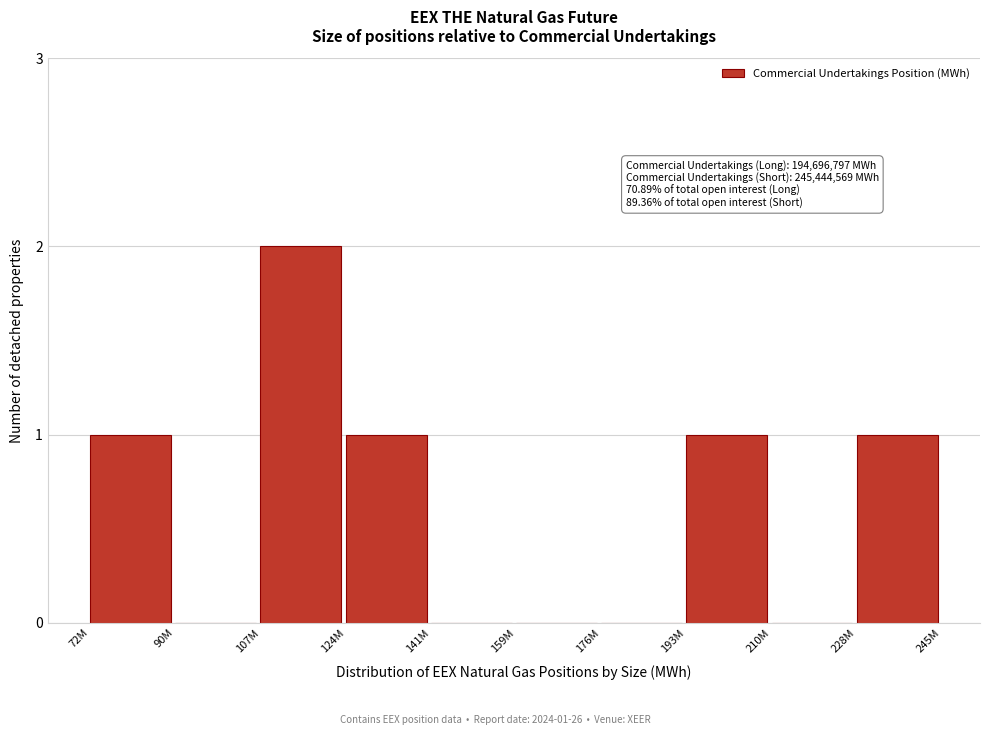

Reading left to right, what are all the values shown in this chart?

72M=1	90M=0	107M=2	124M=1	141M=0	159M=0	176M=0	193M=1	210M=0	228M=1